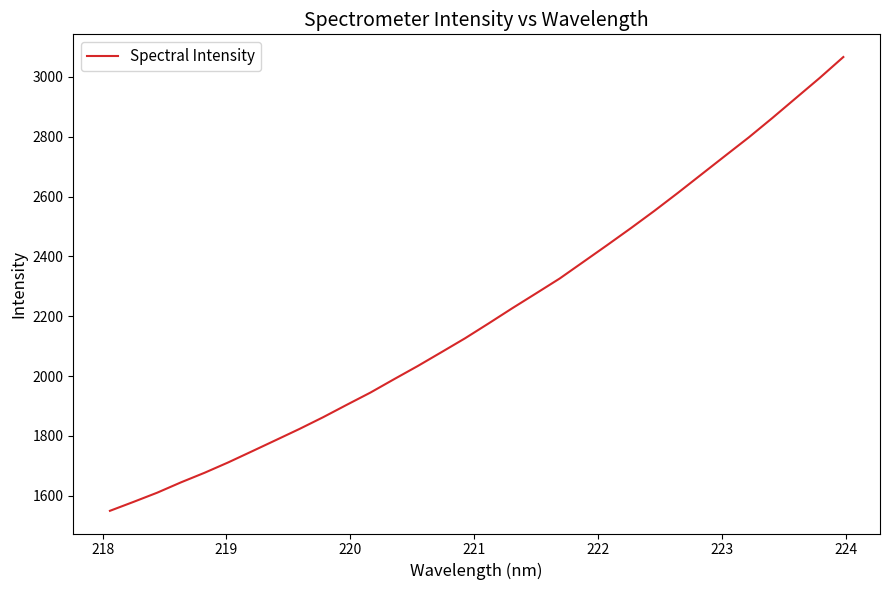

What is the maximum value shown in the chart?

3066.5